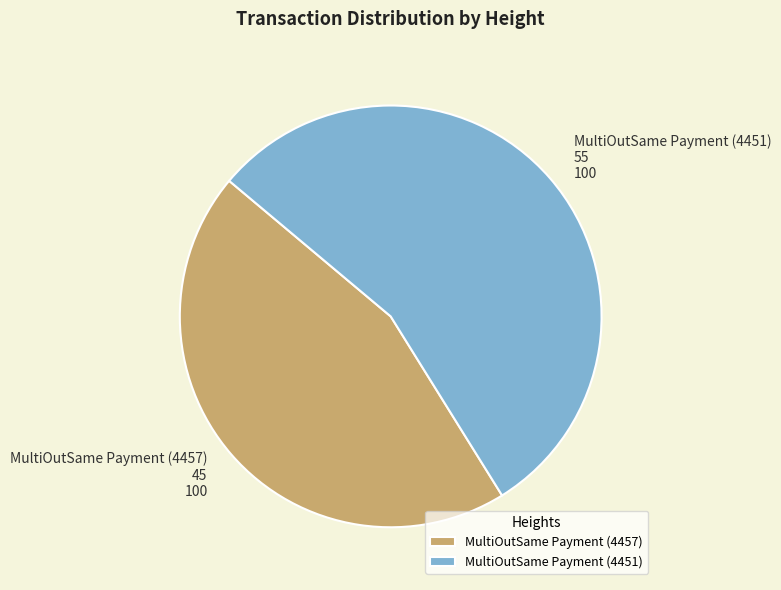

What is the ratio of the value at MultiOutSame Payment (4451) to the value at MultiOutSame Payment (4457)?

1.2